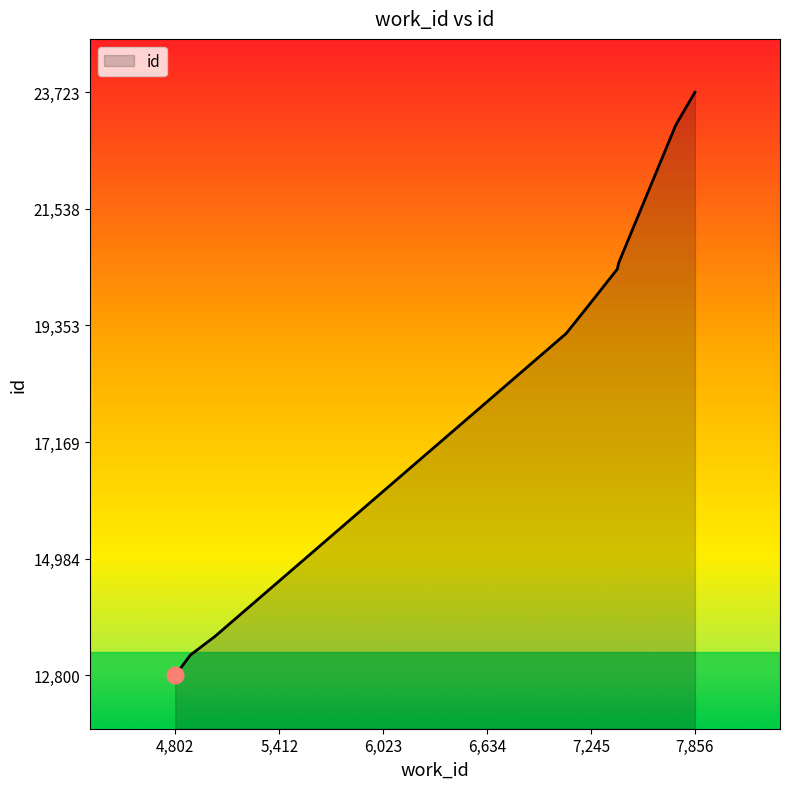

What is the average value?

18932